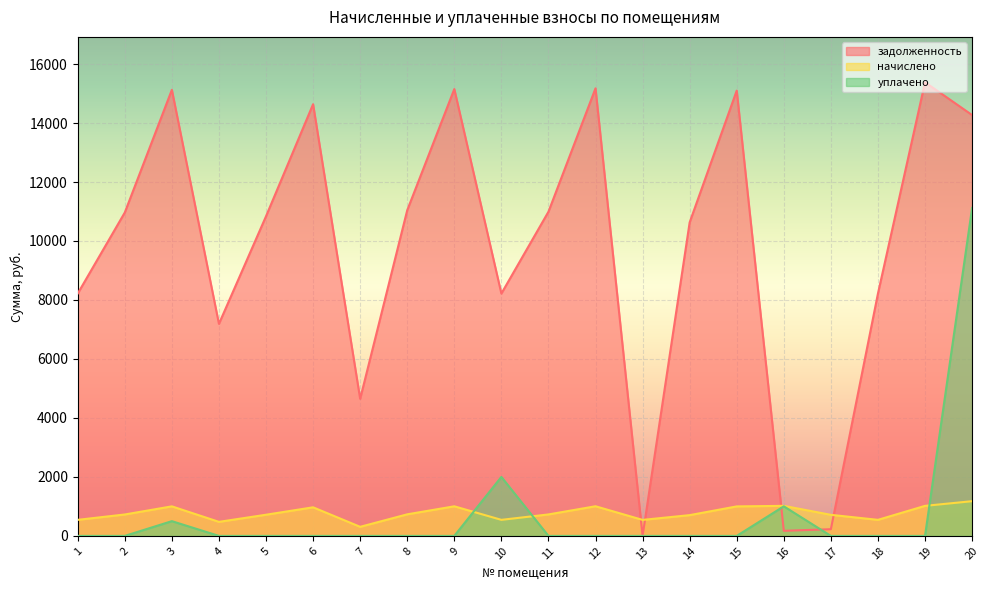

How many lines are shown in the chart?

3